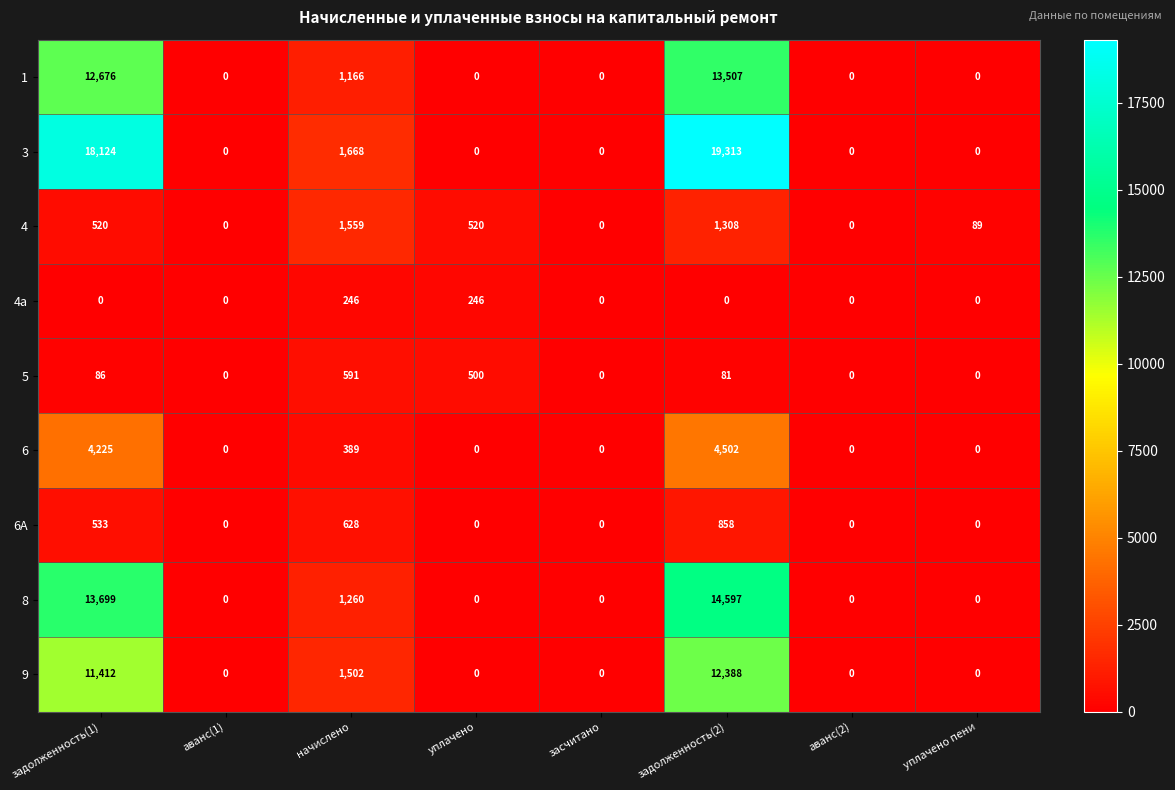

Rank the series by their maximum value, from lowest to highest.

4а, 5, 6А, 4, 6, 9, 1, 8, 3